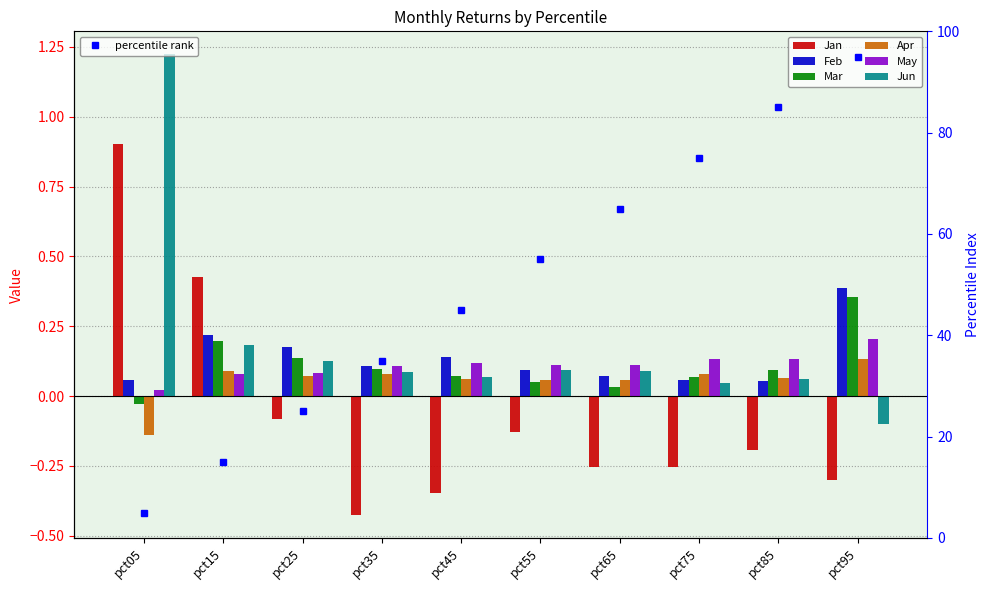

What is the value of the Jun bar at the 2nd from the left?

0.2